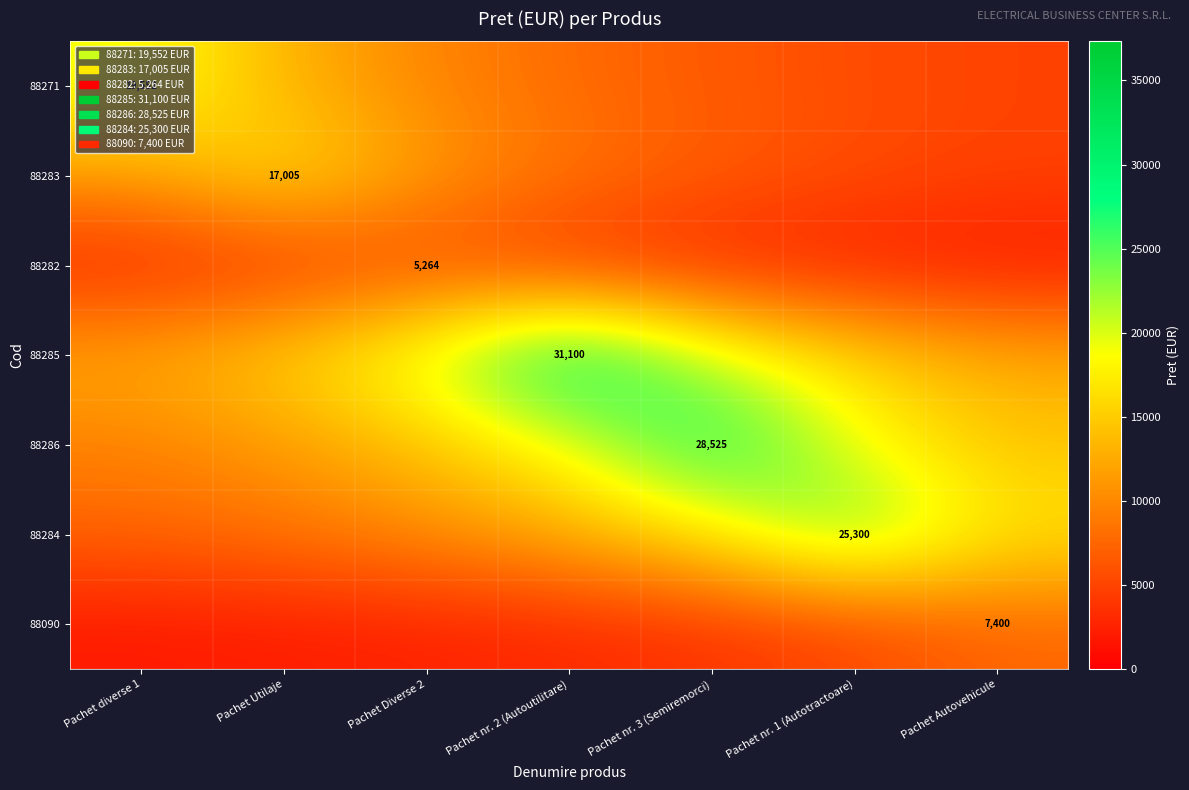

The 88283 series shows 7329.6 at Pachet Autovehicule. True or false?

False